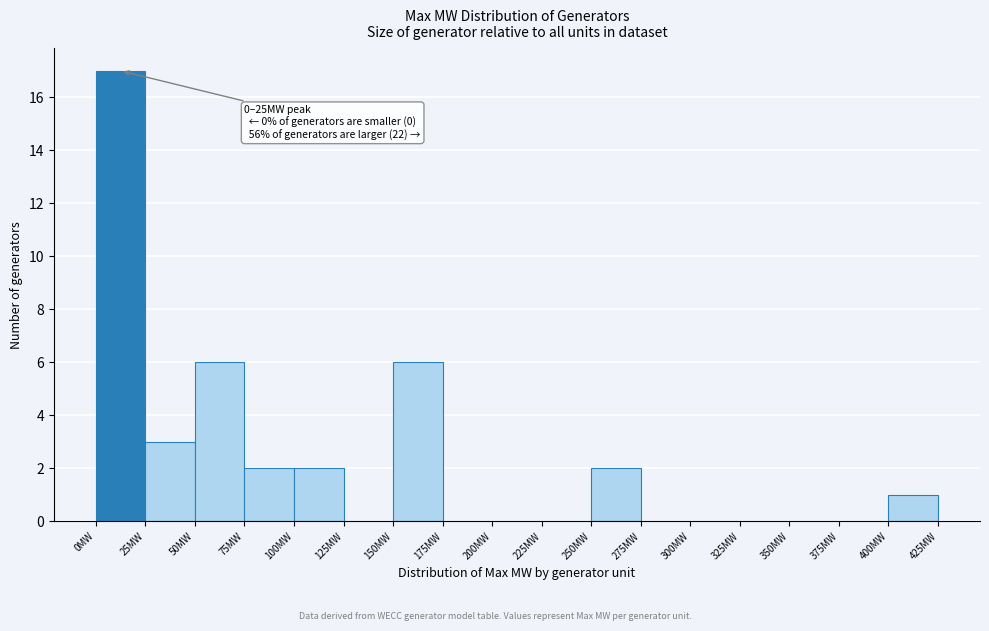

Over which range of the x-axis is the bar tallest?

0 to 25